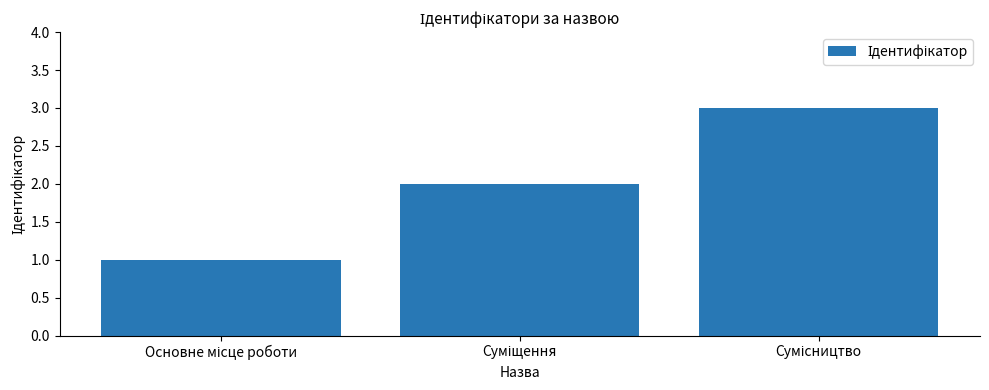

What is the maximum value shown in the chart?

3